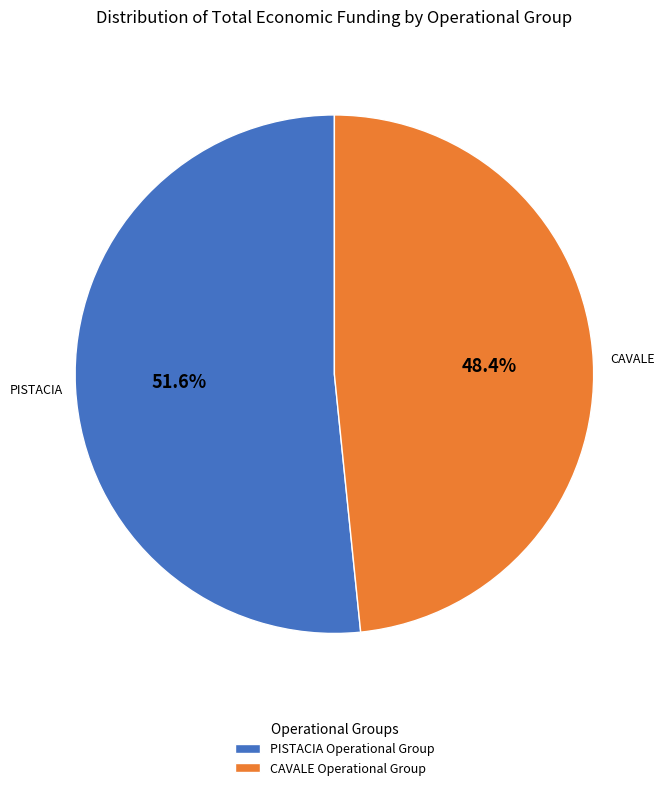

Which category has the biggest portion of the pie?

PISTACIA Operational Group